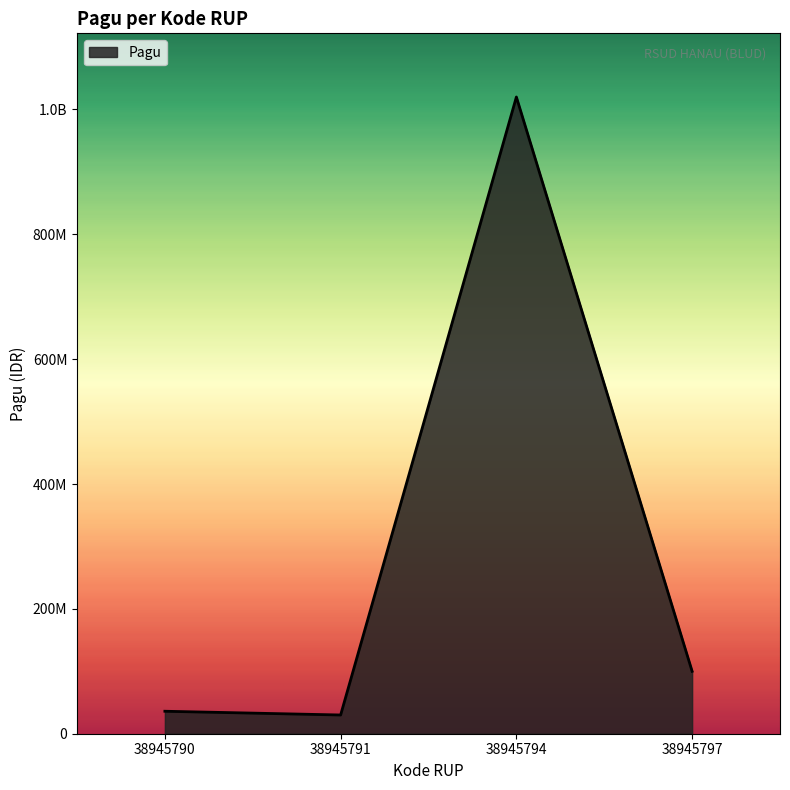

Does the chart display data point markers on the line(s)?

No